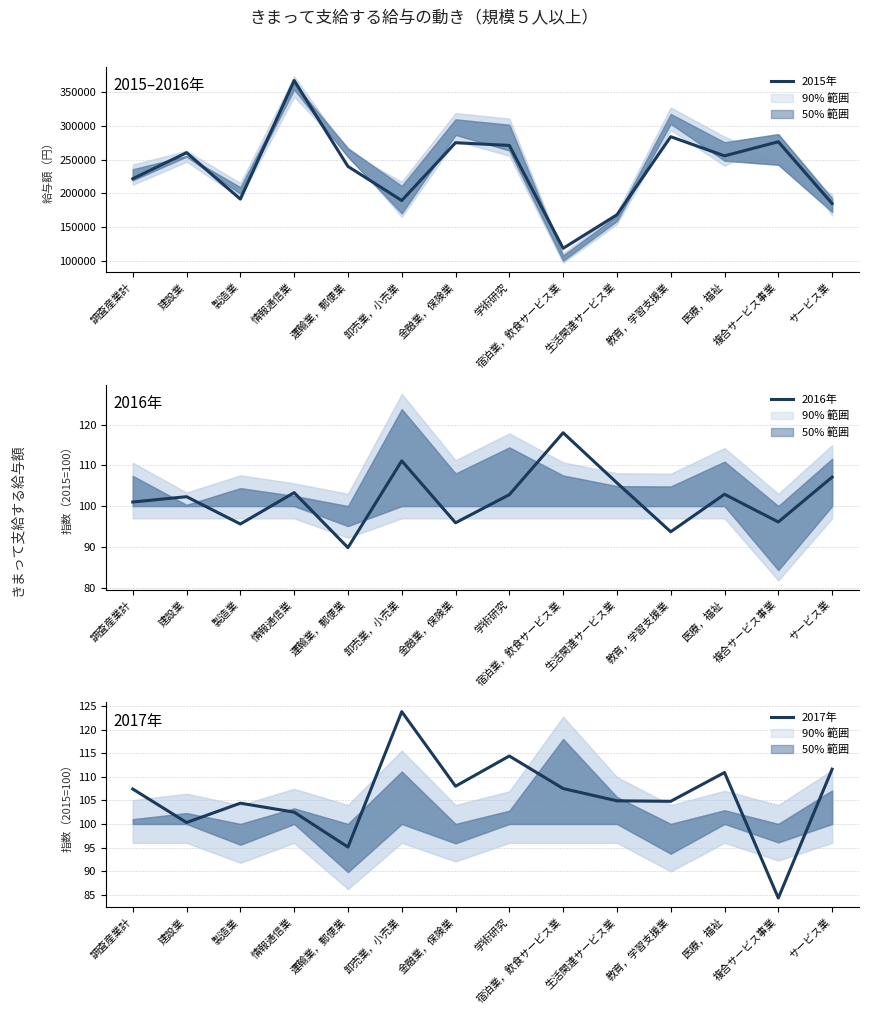

How many interior local valleys does the 2016年 series have?

5